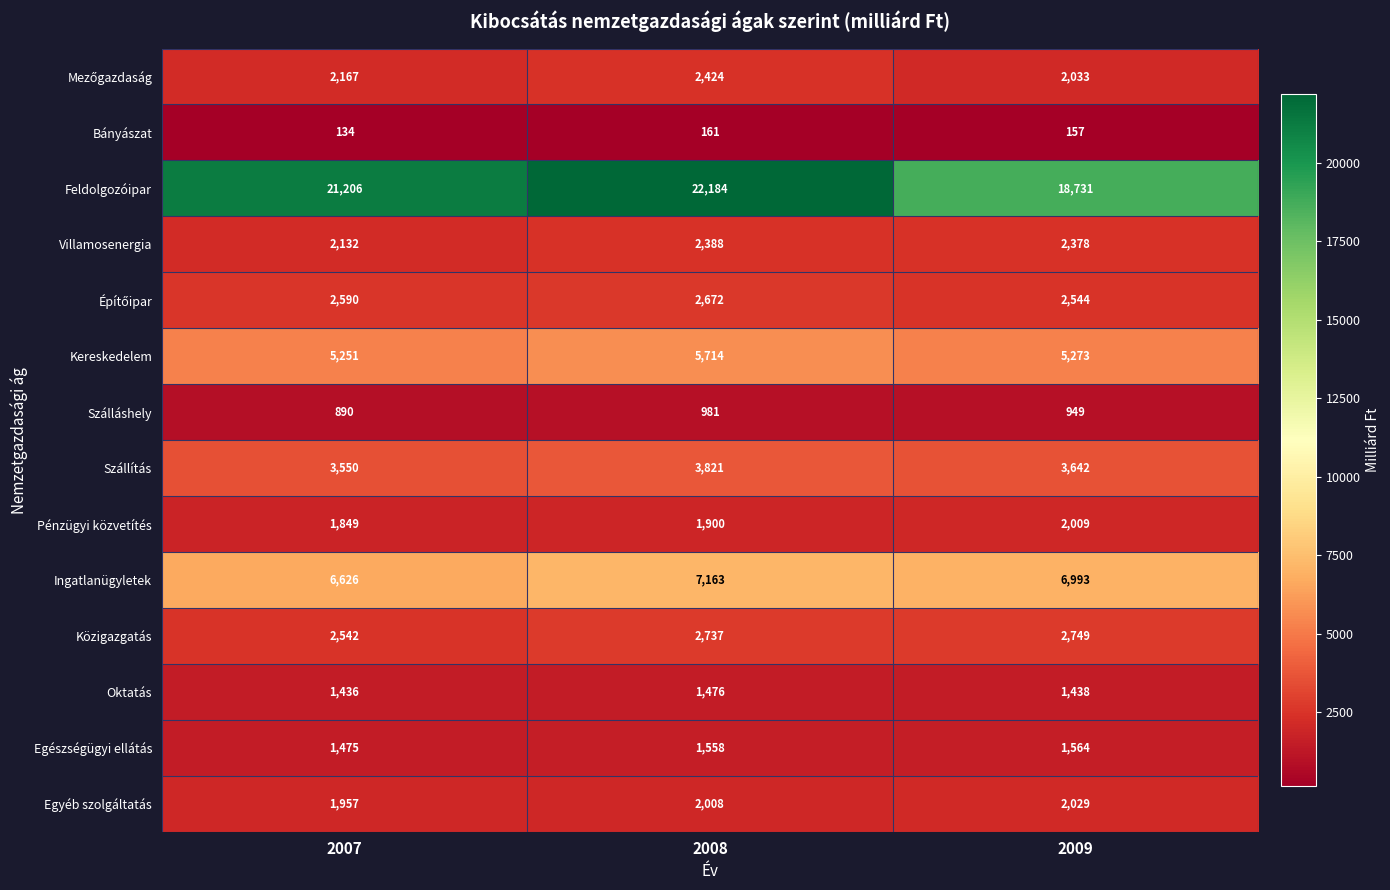

True or false: Oktatás has a value of 900 at 2008.

False